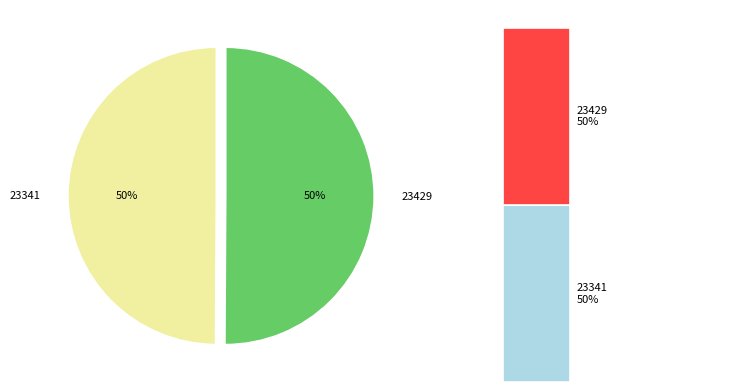

To the nearest percent, what portion does 23429 represent?

50%